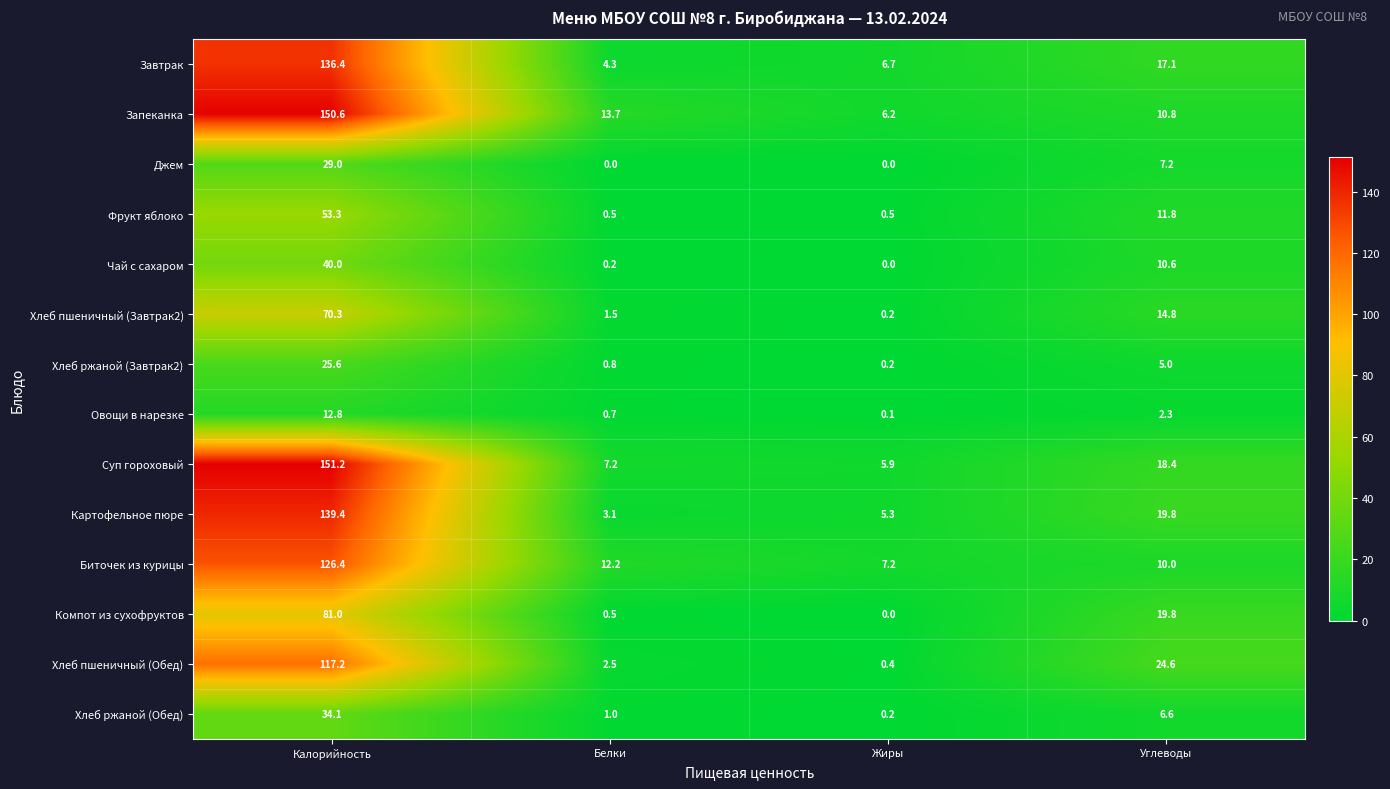

Is the value of Компот из сухофруктов at Углеводы greater than the value of Запеканка at Белки?

Yes